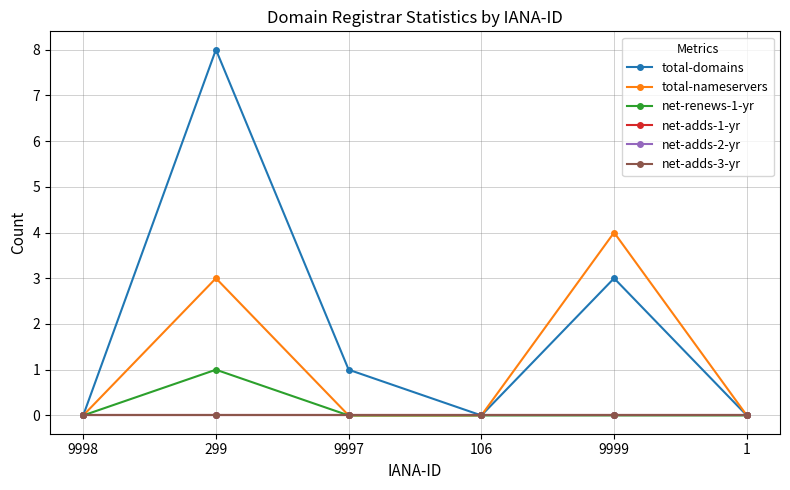

Rank the series by their maximum value, from highest to lowest.

total-domains, total-nameservers, net-renews-1-yr, net-adds-1-yr, net-adds-2-yr, net-adds-3-yr